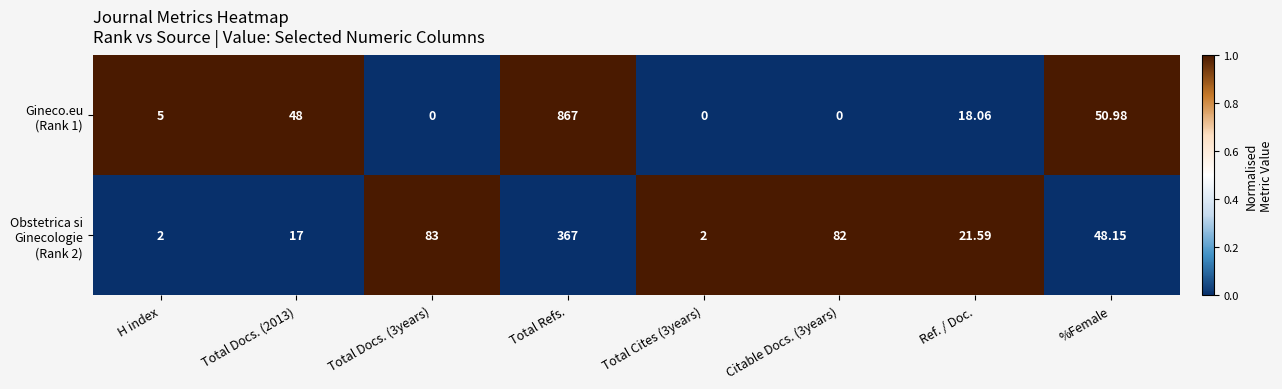

What is the spread (max minus min) of values at %Female?

2.8